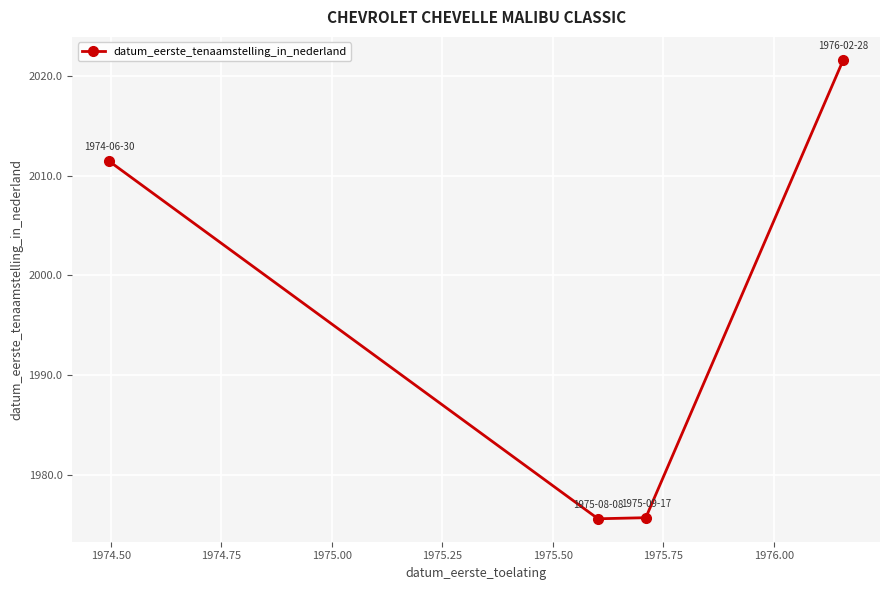

What is the smallest value displayed?

1975.6